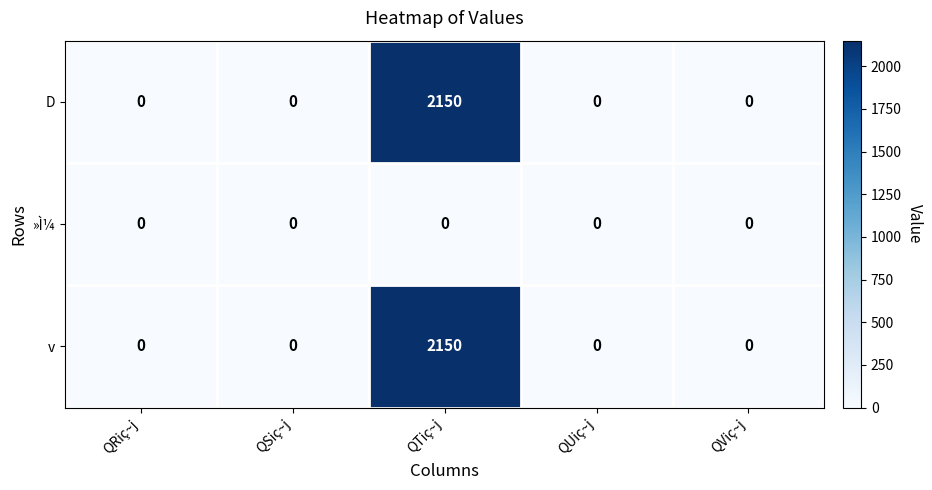

Which category has the highest value across all series?

QTiç~j